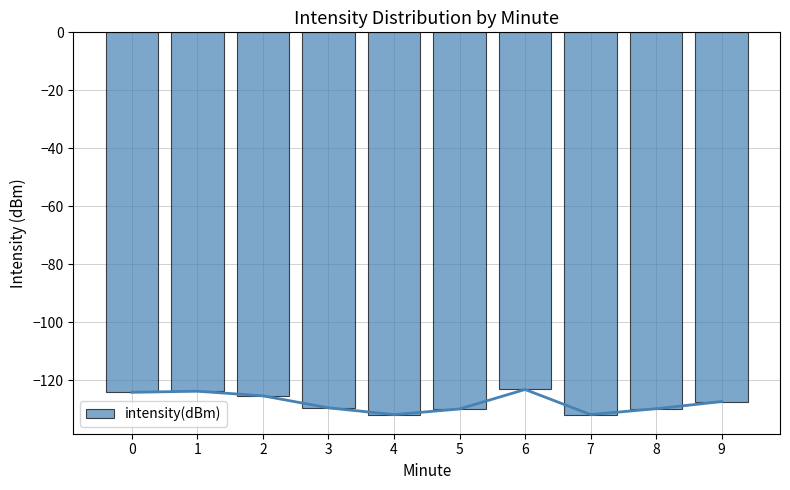

Which category has the highest value across all series?

6